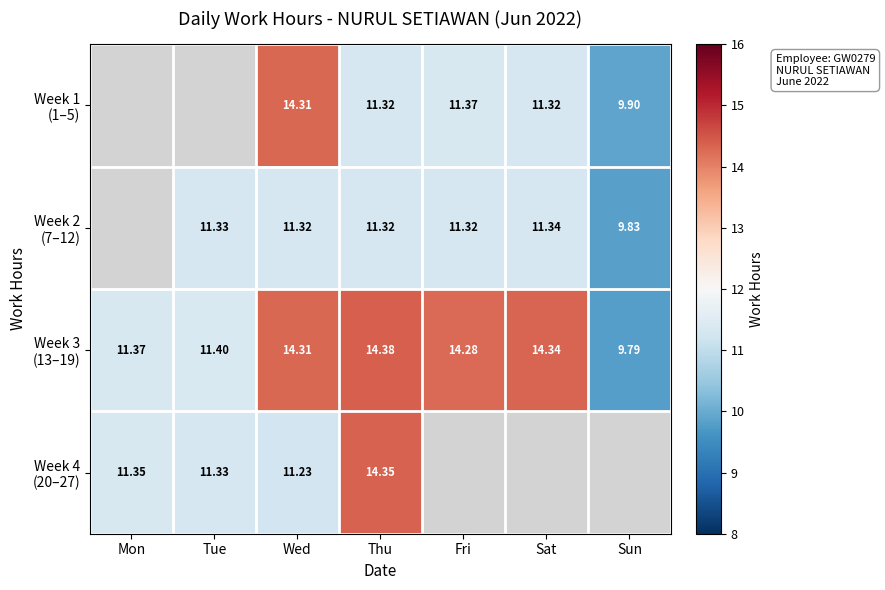

Between Sat and Mon, which is larger?

Mon